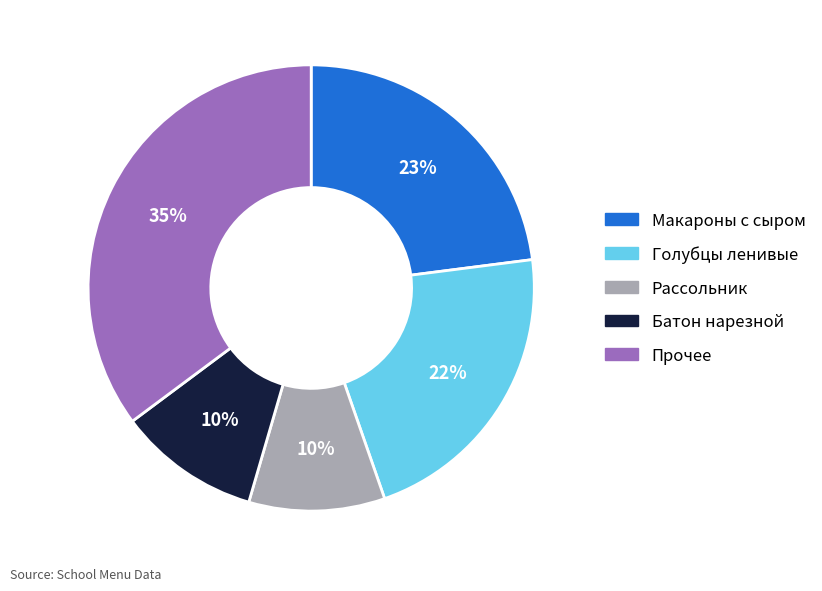

To the nearest percent, what is the average slice percentage?

20%